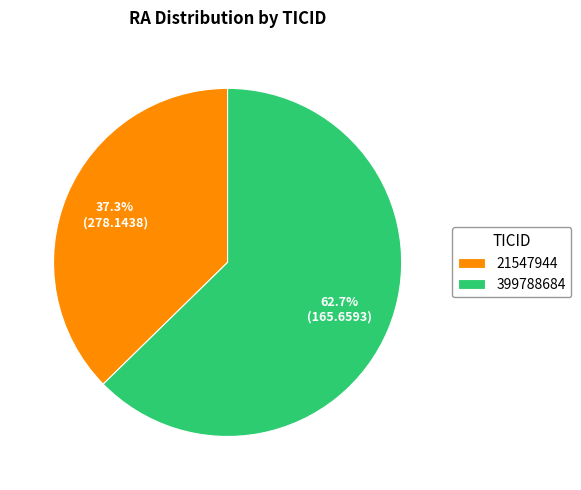

To the nearest percent, what is the combined percentage of 399788684 and 21547944?

100%